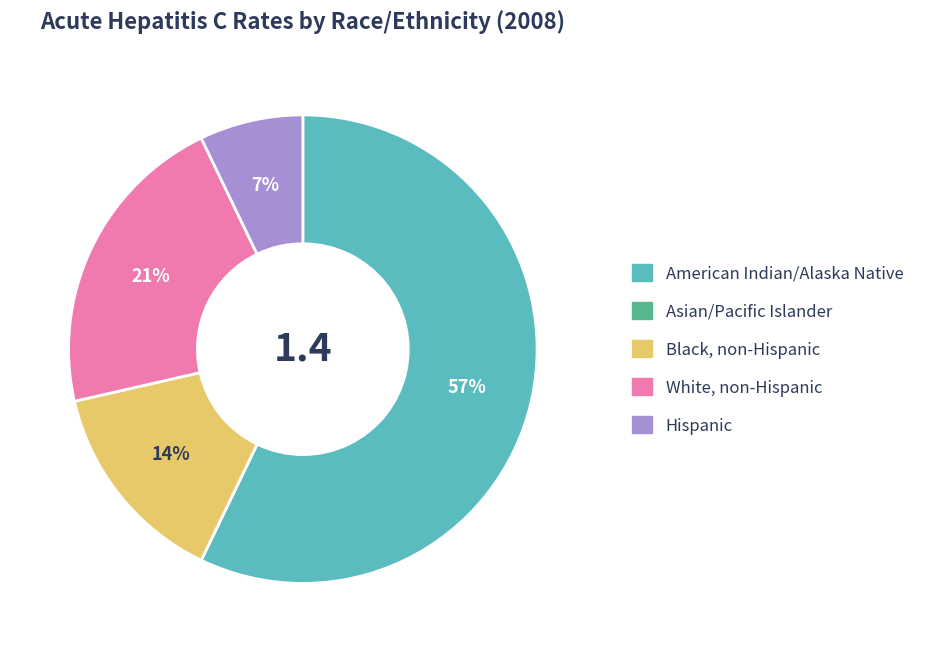

To the nearest percent, what is the average slice percentage?

20%